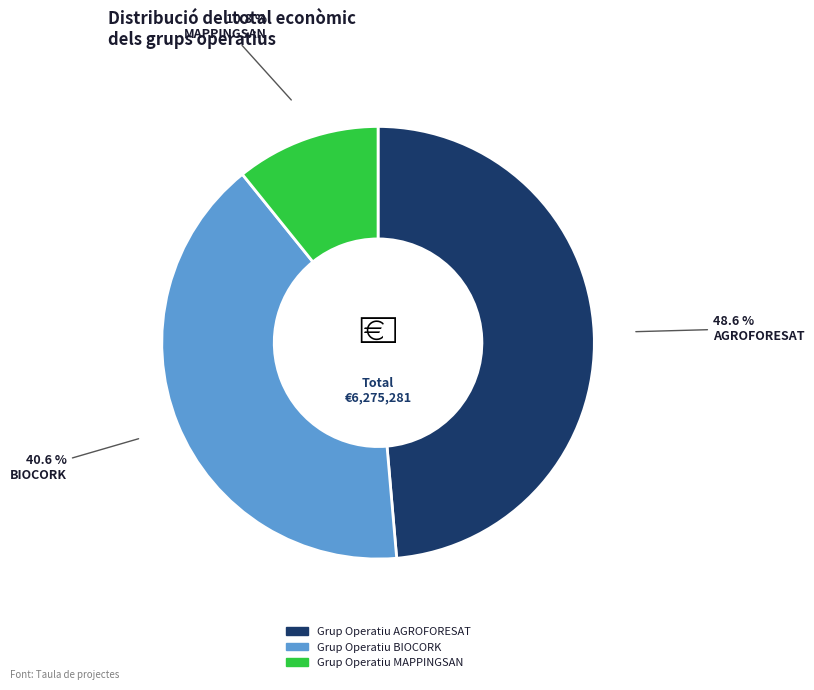

To the nearest percent, what percentage of the pie is Grup Operatiu BIOCORK?

41%